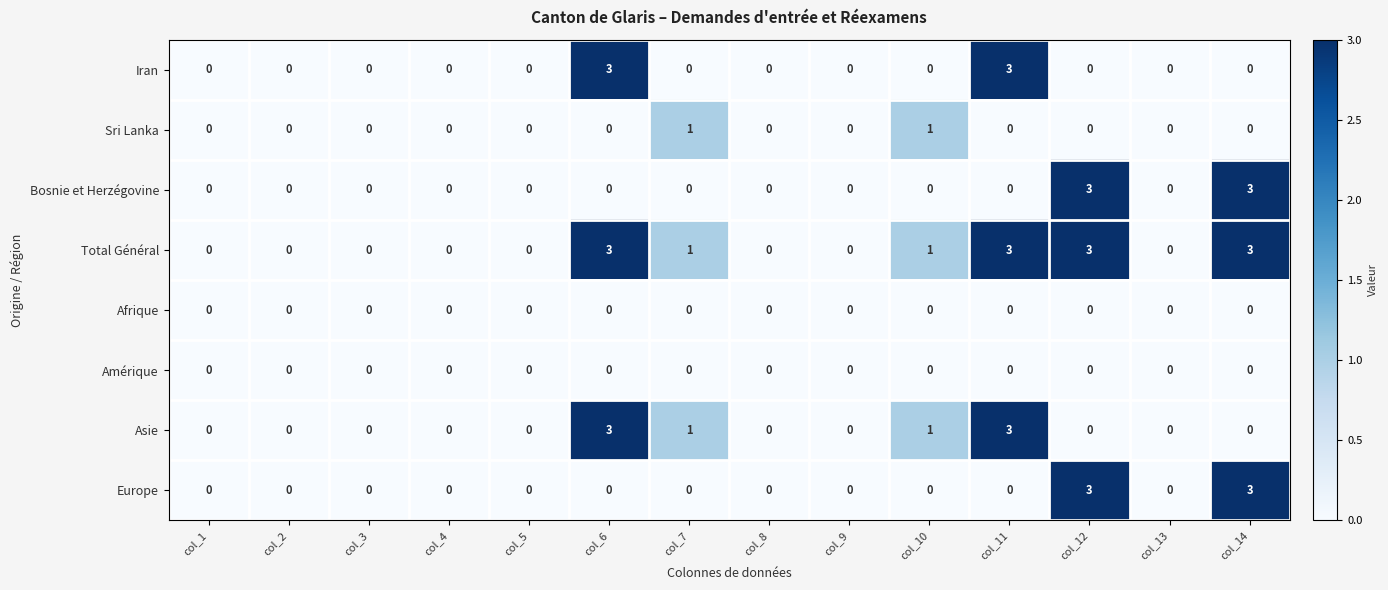

At how many categories does at least one series exceed 2?

4